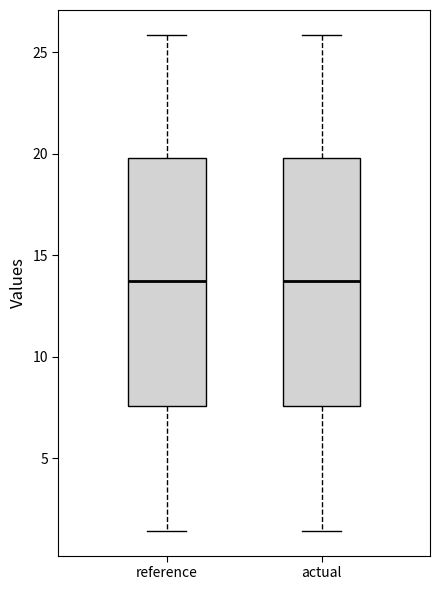

Reading left to right, transcribe this box plot: for each box, give where its median line is, the range the box spans, and where its two whiskers end, as read against the y-axis. The values are not printed on the chart, so give them approximately, as read against the axis.

reference: median 13.5, box 7.5 to 20.0, whiskers 1.5 to 26.0
actual: median 13.5, box 7.5 to 20.0, whiskers 1.5 to 26.0